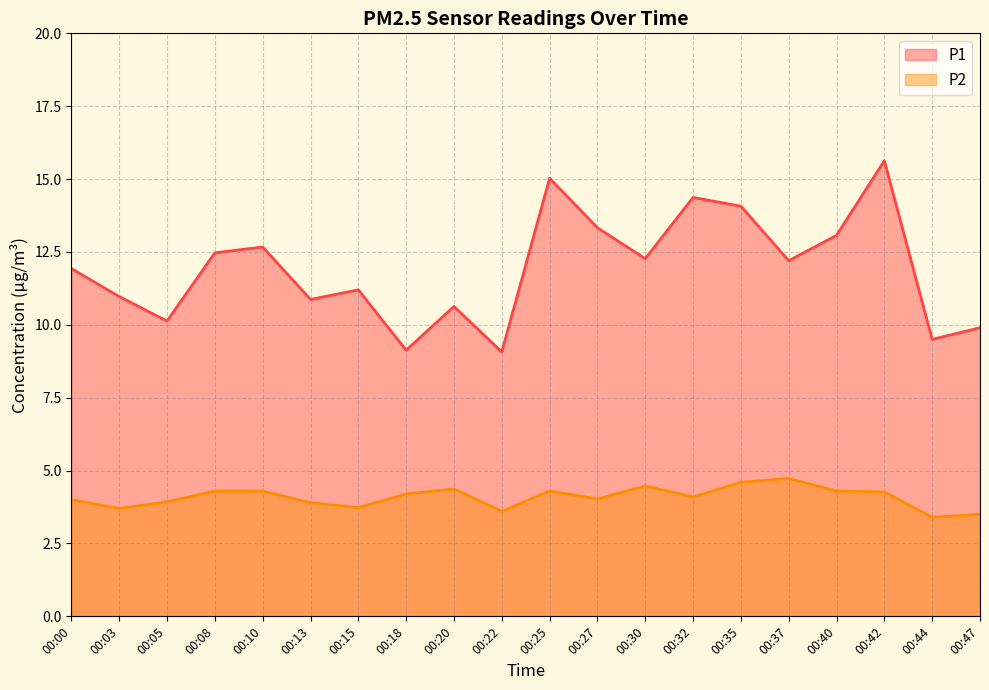

What is the difference between the maximum and second lowest values in the P2 series?

1.2